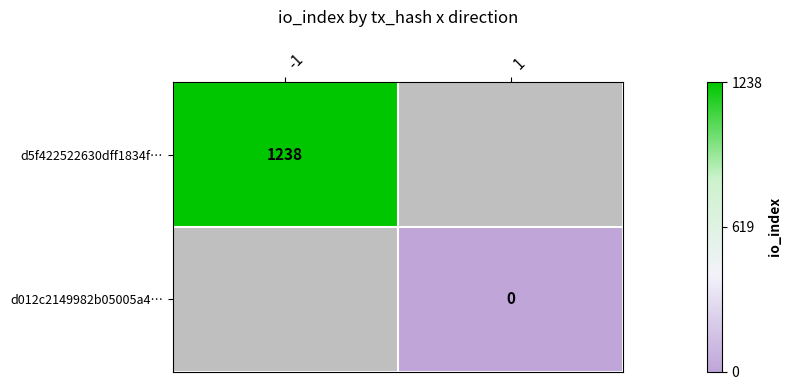

True or false: d5f422522630dff1834f… has a value of 1238 at -1.

True